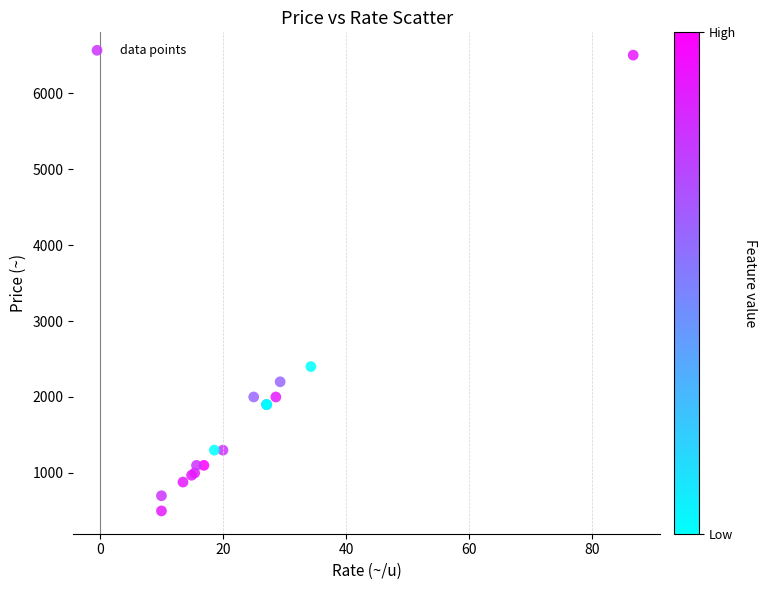

What Y value in the scatter plot is closest to 3500?

2400